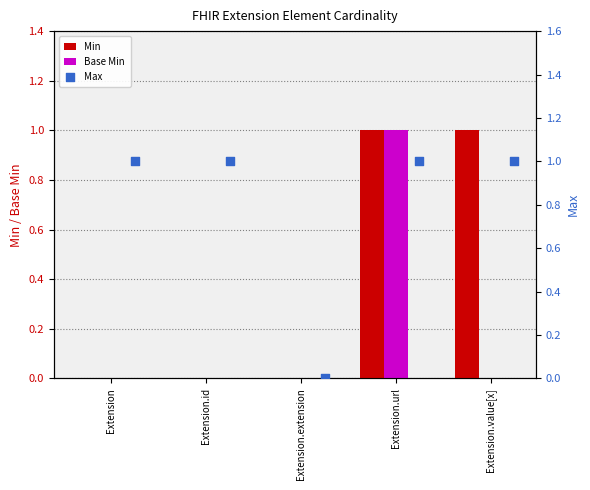

At how many categories does at least one series exceed 0?

4